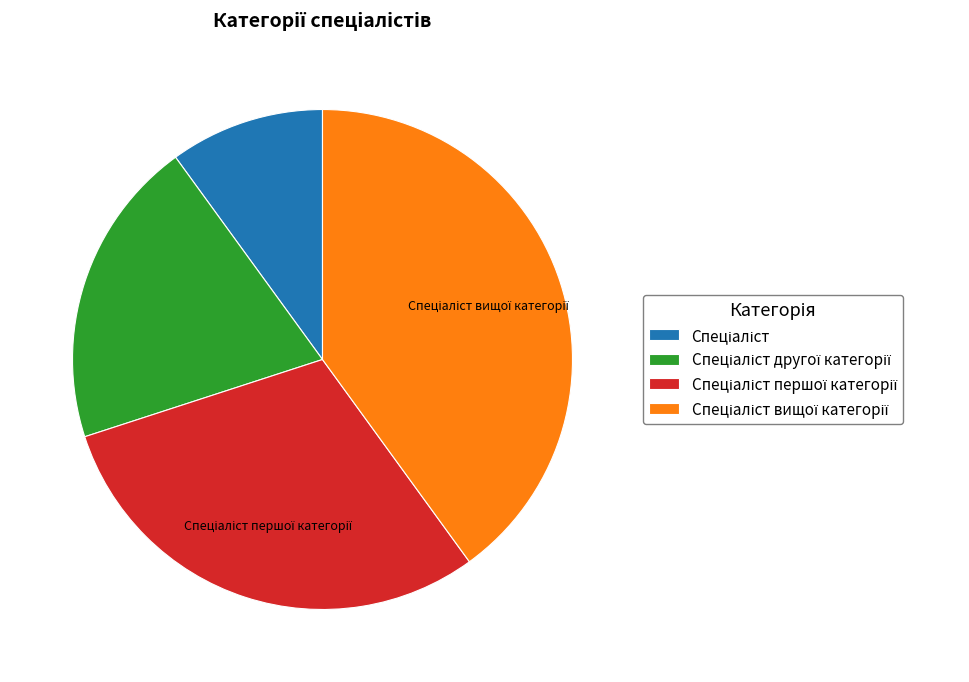

Is there any slice that represents more than half of the pie?

No